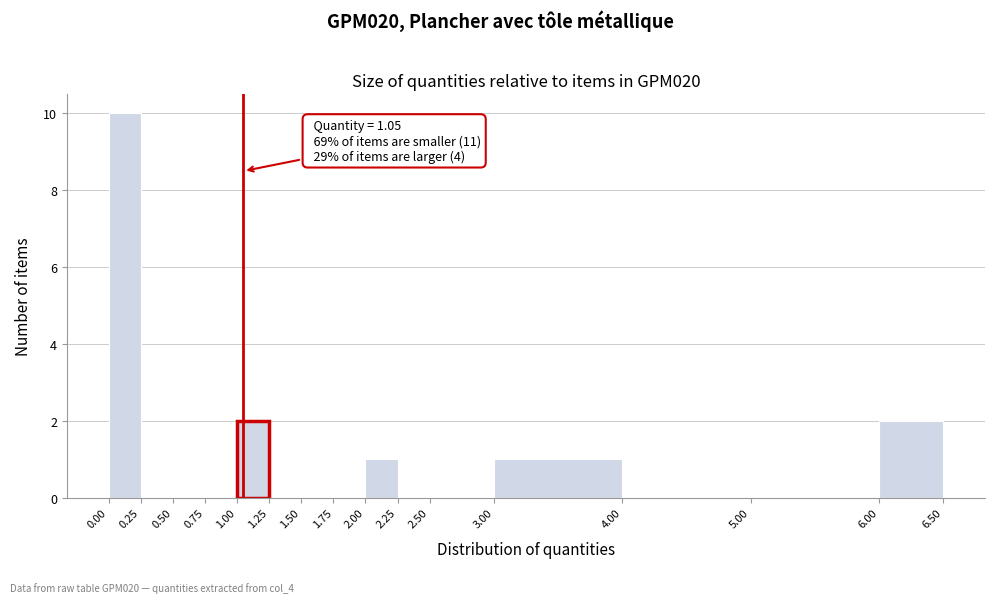

Over which range of the x-axis is the bar tallest?

0.00 to 0.25